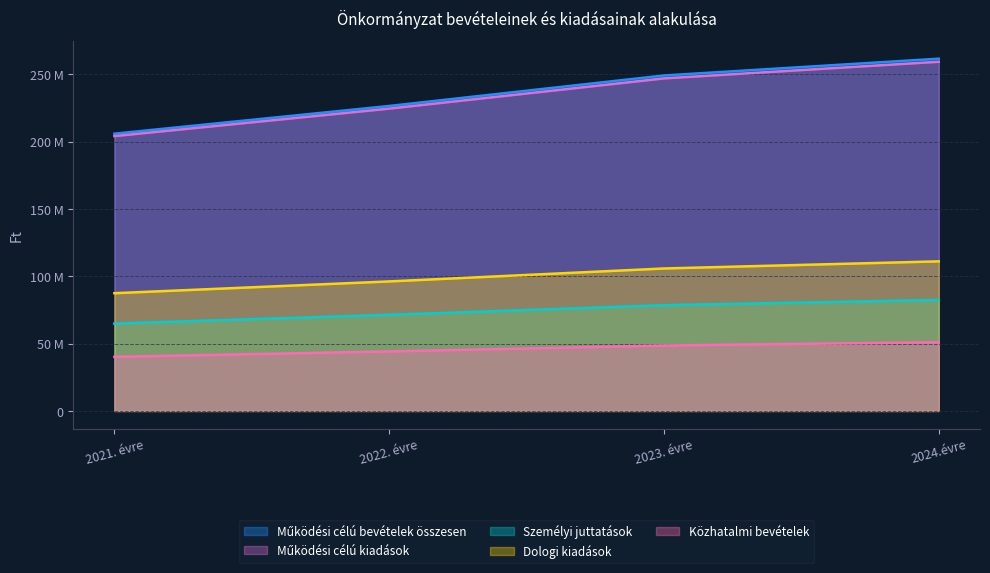

Is the value of Működési célú bevételek összesen at 2023. évre greater than the value of Dologi kiadások at 2021. évre?

Yes